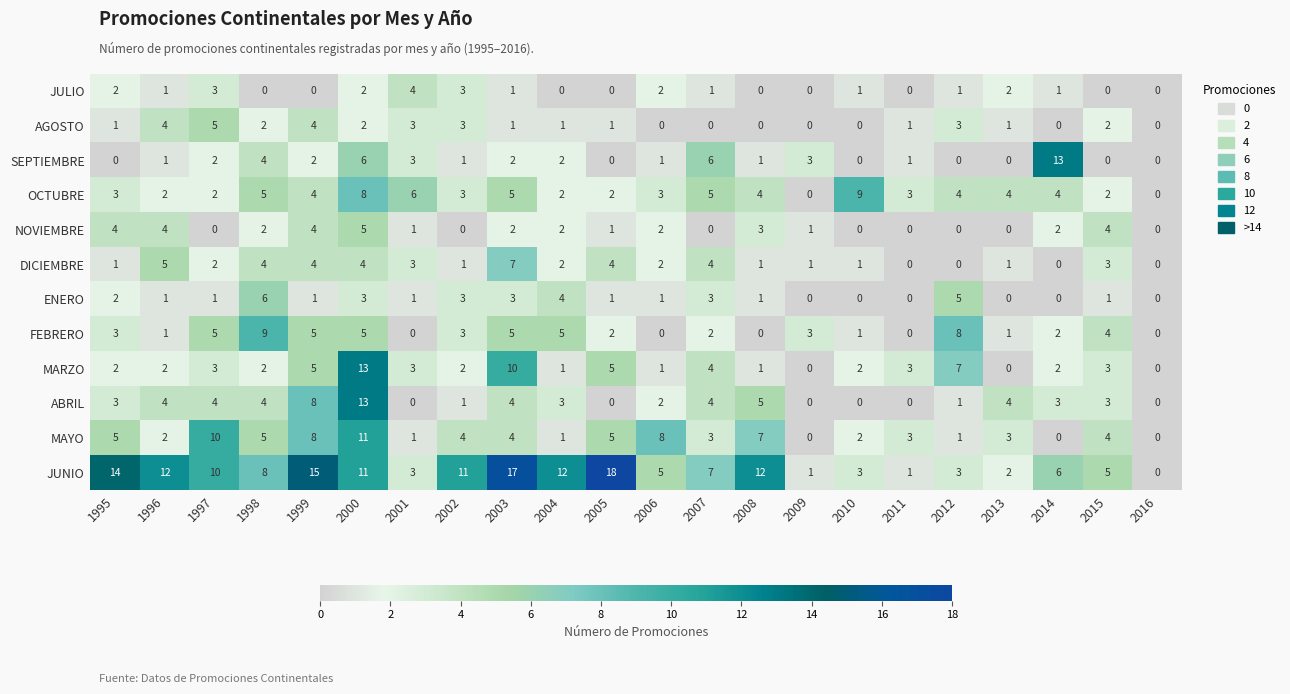

Count the OCTUBRE values in the range 2 to 5.

17